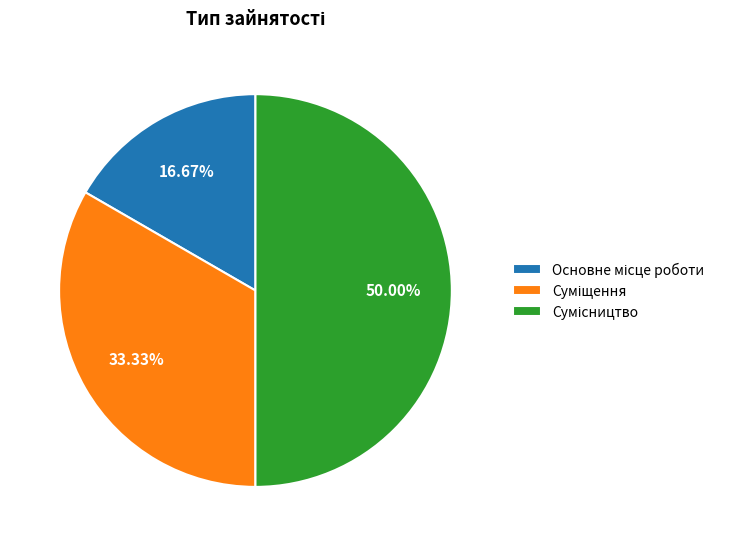

What is the change in value from Суміщення to Сумісництво?

+1